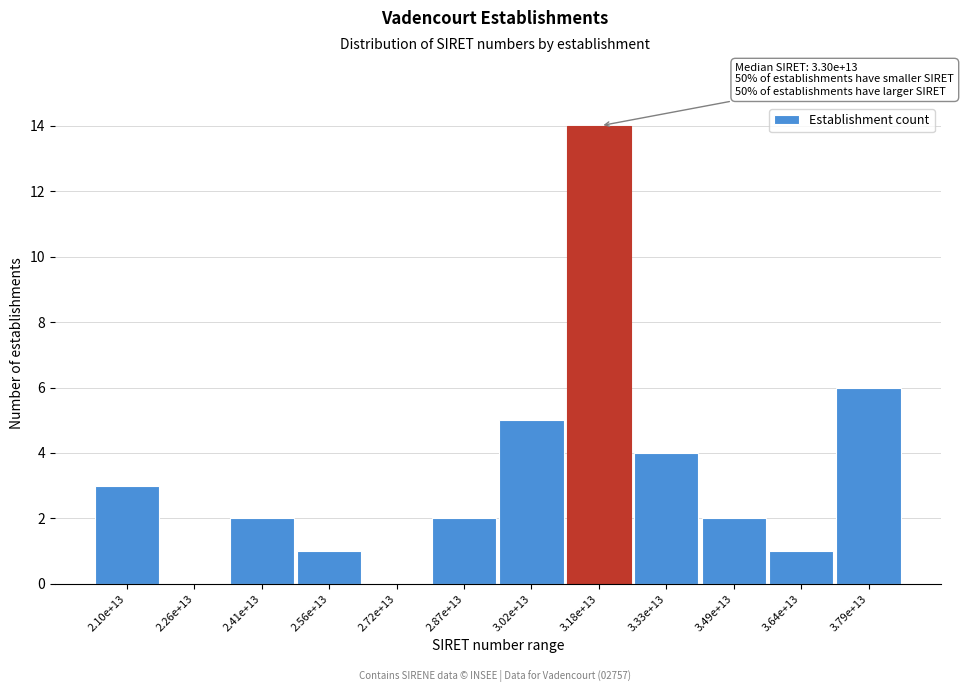

Reading right to left, list all the values displayed in this chart.

3.79e+13=6	3.64e+13=1	3.49e+13=2	3.33e+13=4	3.18e+13=14	3.02e+13=5	2.87e+13=2	2.72e+13=0	2.56e+13=1	2.41e+13=2	2.26e+13=0	2.10e+13=3